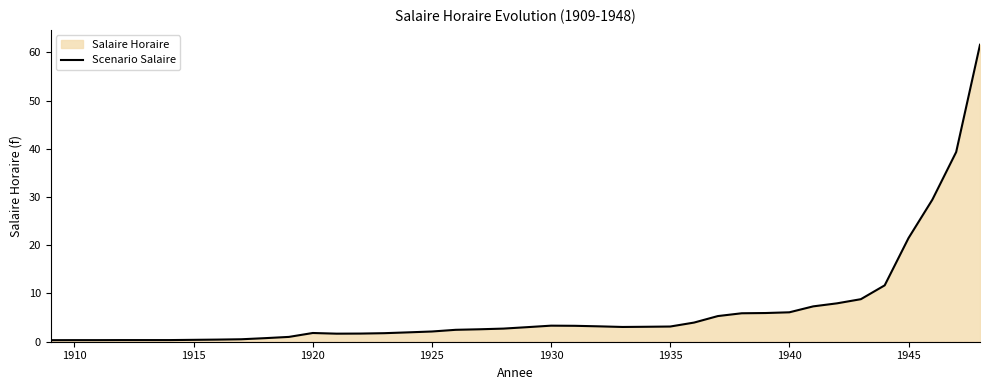

Reading left to right, list all the values displayed in this chart.

0.3	0.3	0.3	0.3	0.3	0.3	0.4	0.4	0.5	0.7	1.0	1.8	1.7	1.7	1.8	1.9	2.1	2.5	2.6	2.7	3.0	3.3	3.3	3.2	3.1	3.1	3.1	4.0	5.3	5.9	6.0	6.1	7.3	8.0	8.8	11.7	21.5	29.4	39.3	61.6